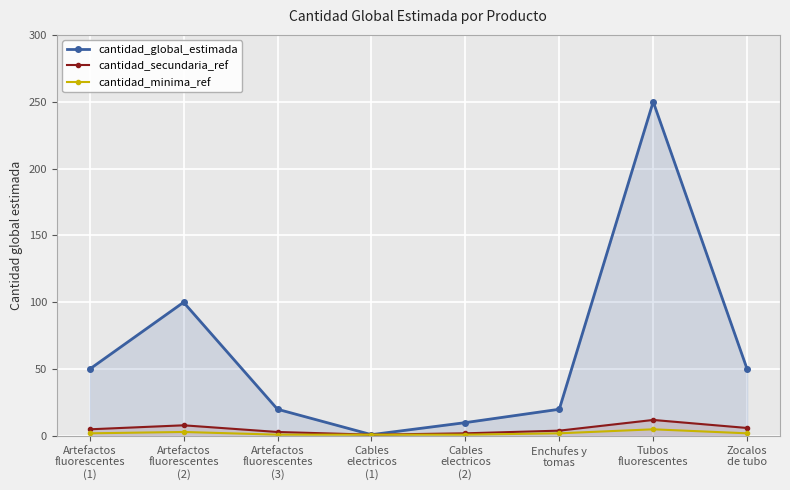

What position from the right is Enchufes y
tomas?

3